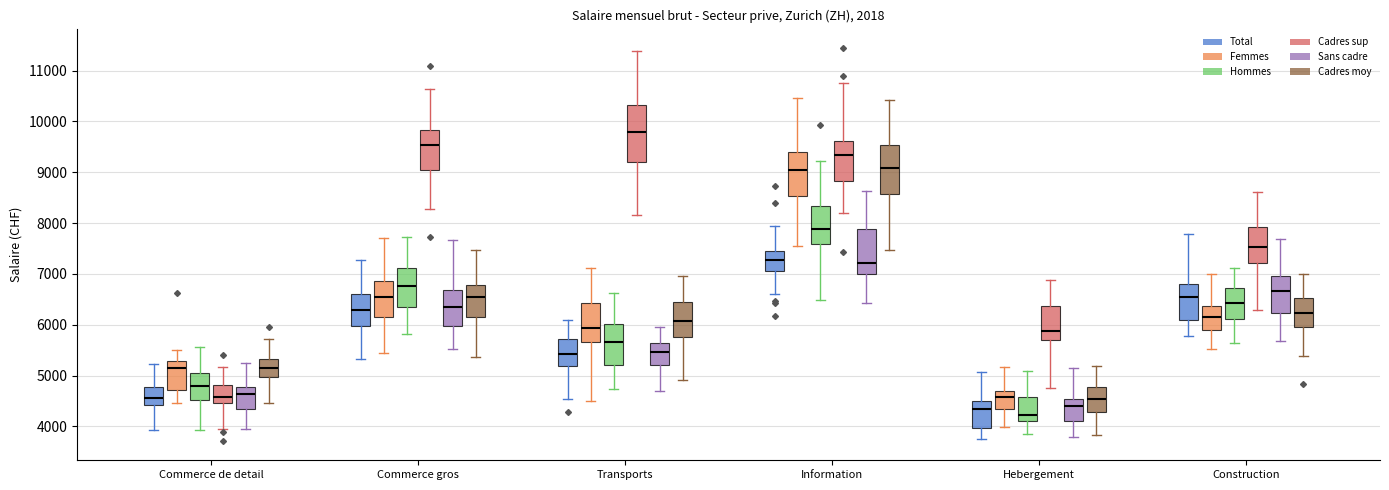

Which box has the highest median line?

Transports (Cadres sup)